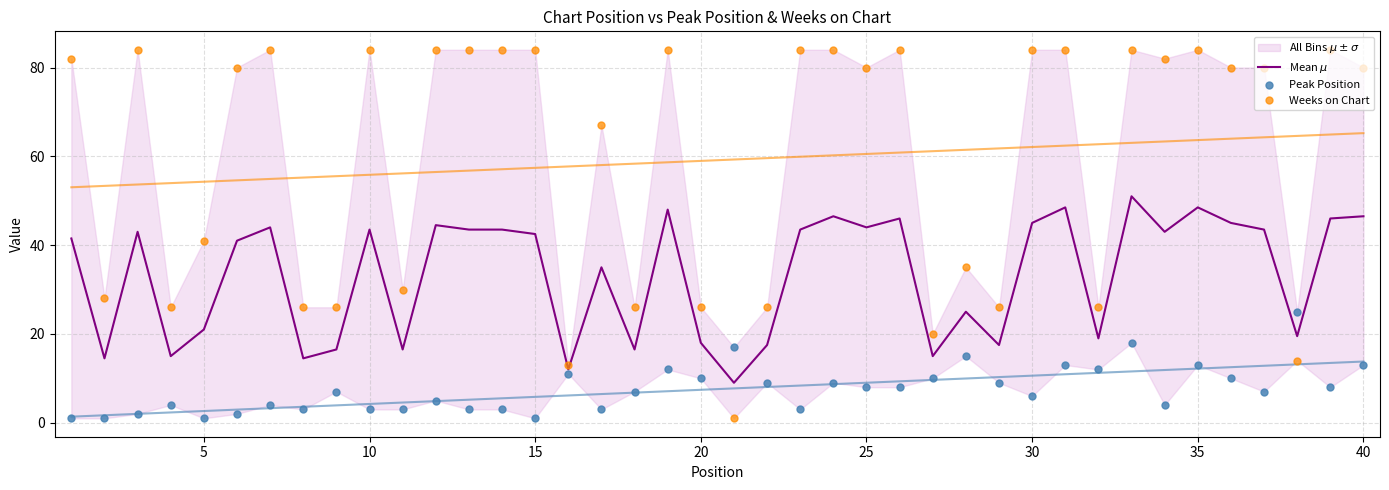

How many values in the Weeks on Chart series exceed 80?

18